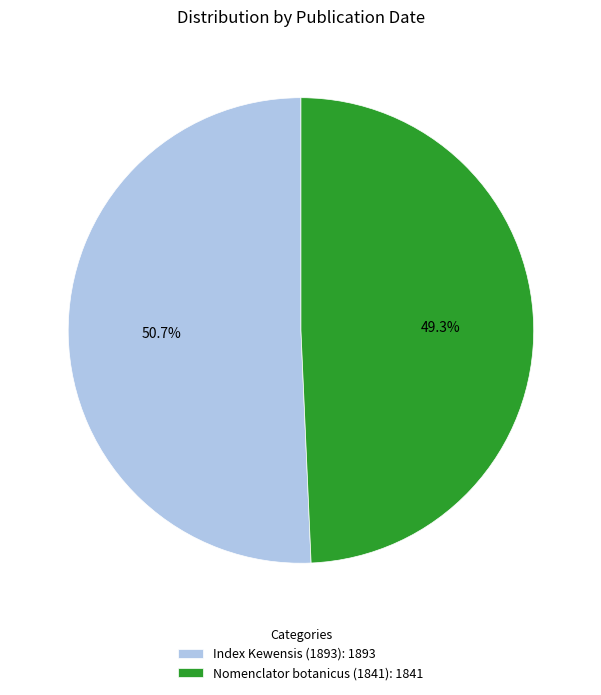

Is Index Kewensis (1893) the majority of the pie?

Yes